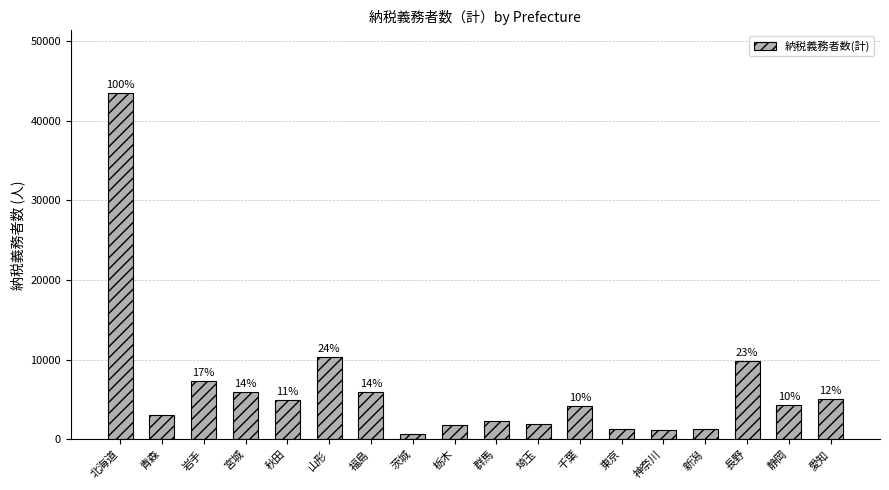

Is it true that the value at 静岡 is 6254?

False